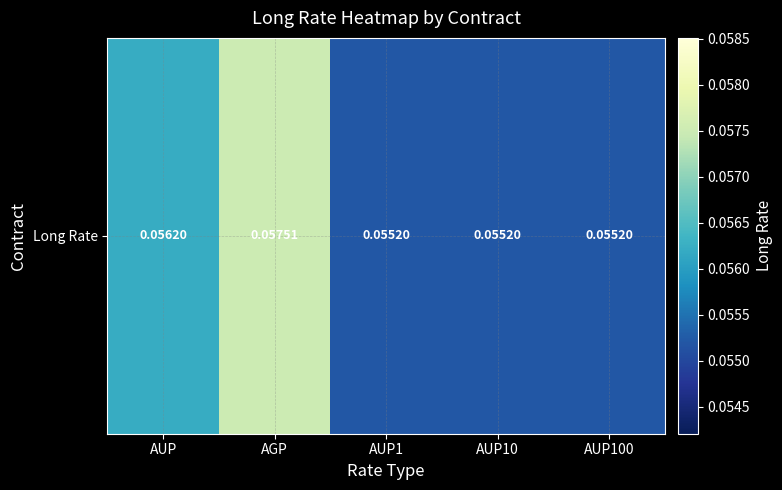

How many categories are shown in the chart?

5